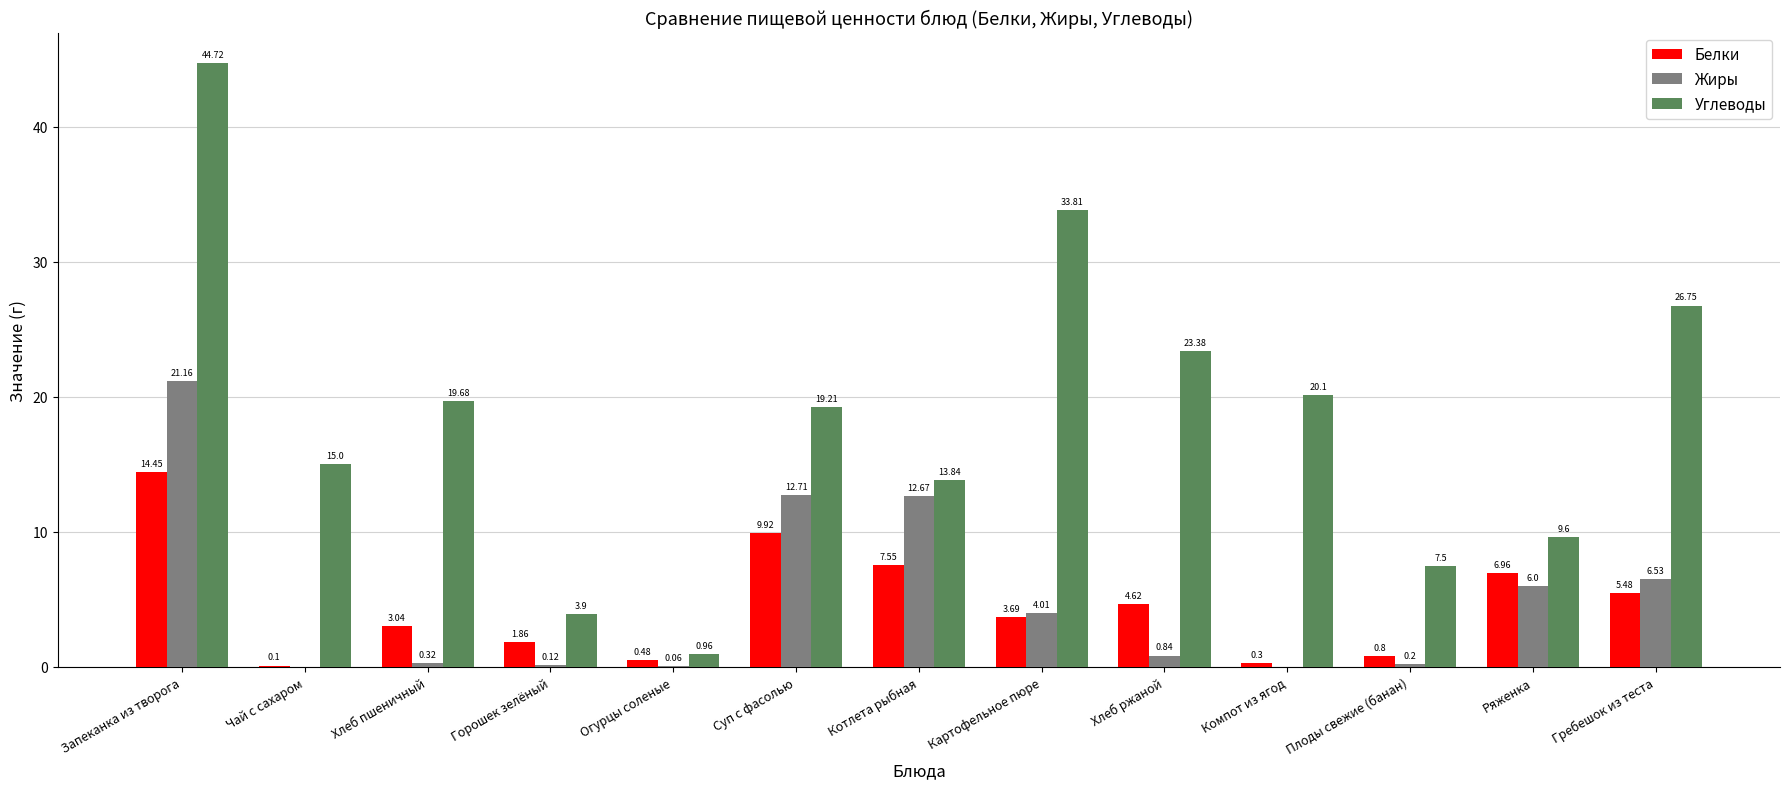

Is it true that Белки equals 7.5 at Котлета рыбная?

True